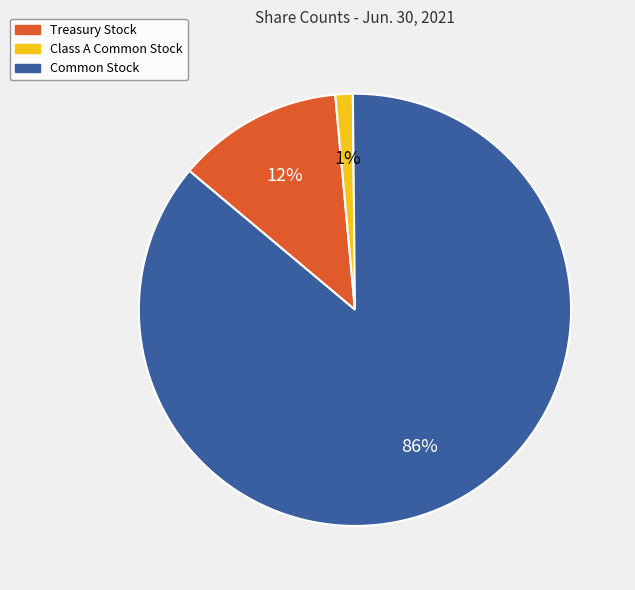

Which has a higher value, Treasury Stock or Common Stock?

Common Stock